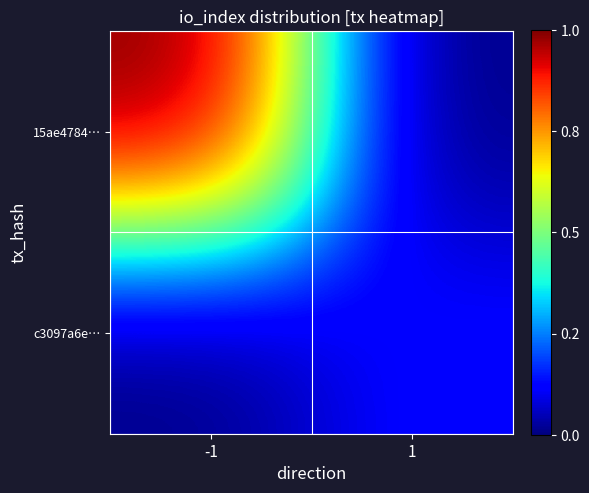

Count the number of data series in this chart.

2